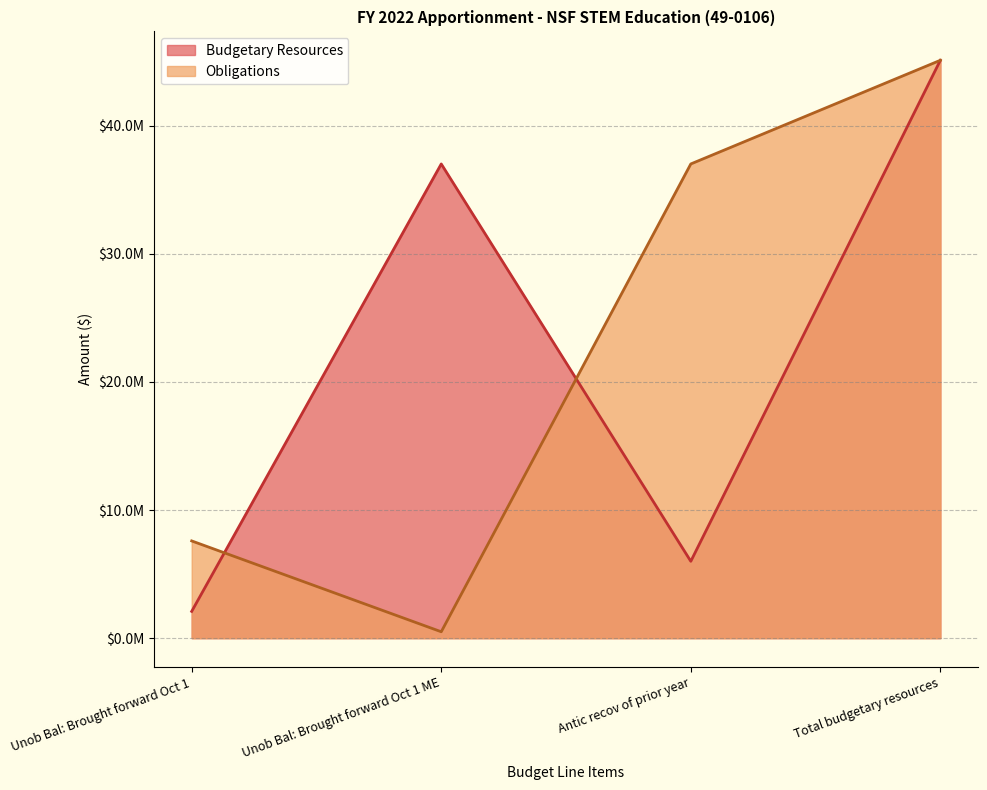

How many data points in Obligations are less than 37010000?

2